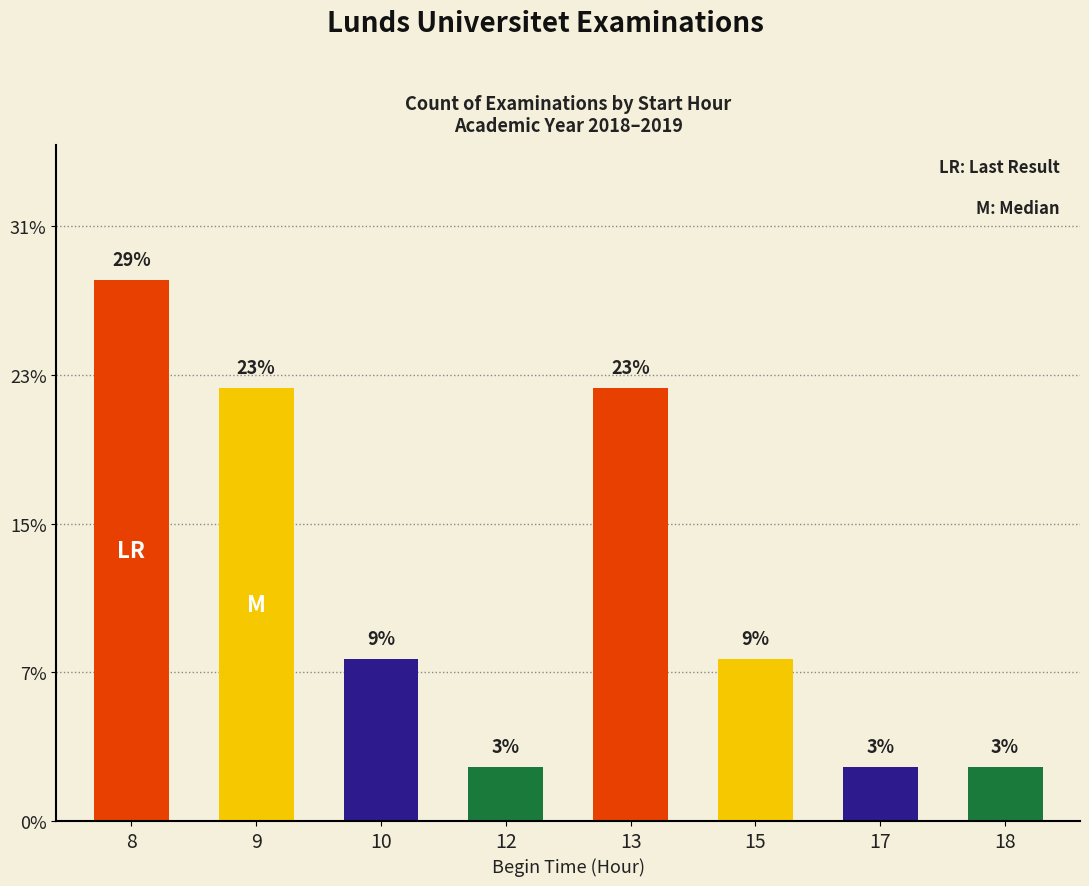

List the labels in order of value, smallest first.

12, 17, 18, 10, 15, 9, 13, 8